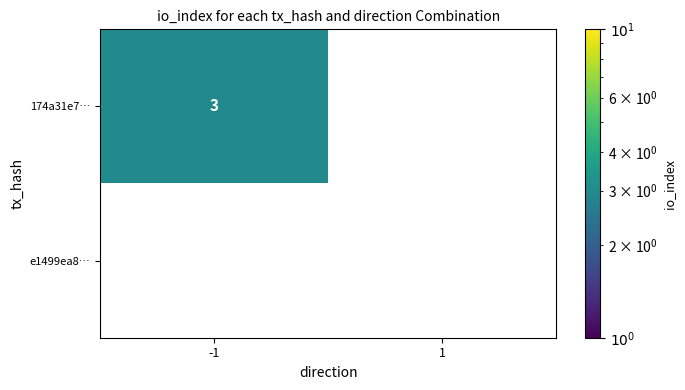

Reading left to right, extract all data points from this chart.

174a31e7…: -1=3	1=0
e1499ea8…: -1=0	1=0